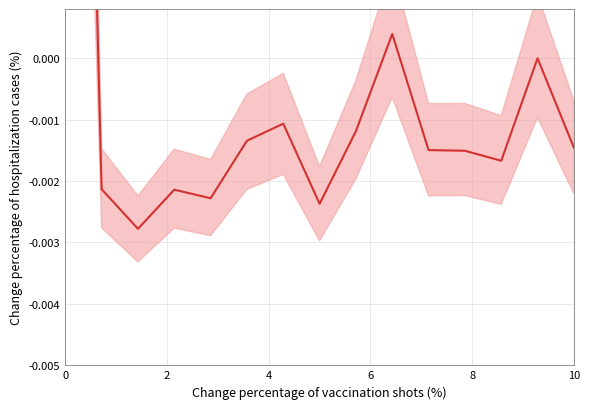

True or false: the data shows -0.0 at 7.

False